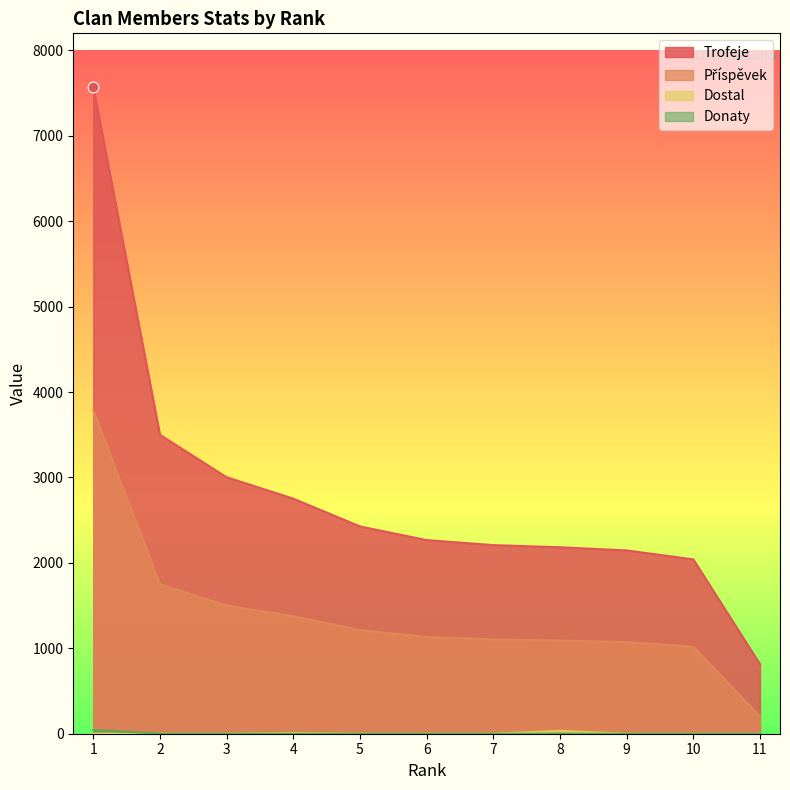

At which category is the sum across all series the highest?

1